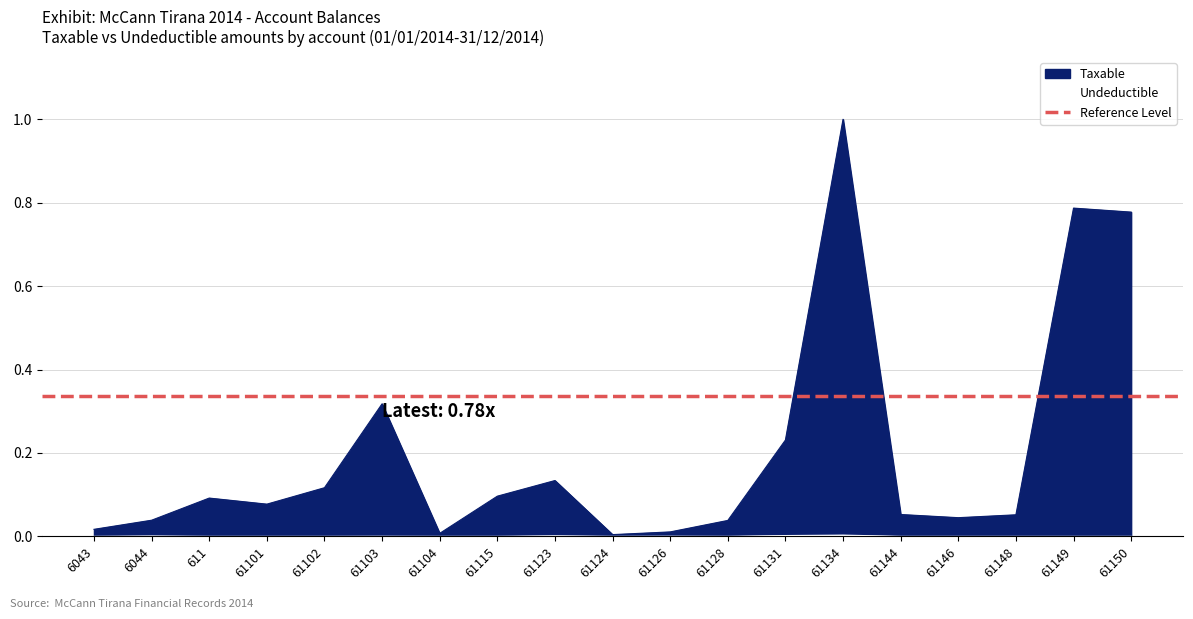

The value of Taxable at 61146 is 0.0. True or false?

True